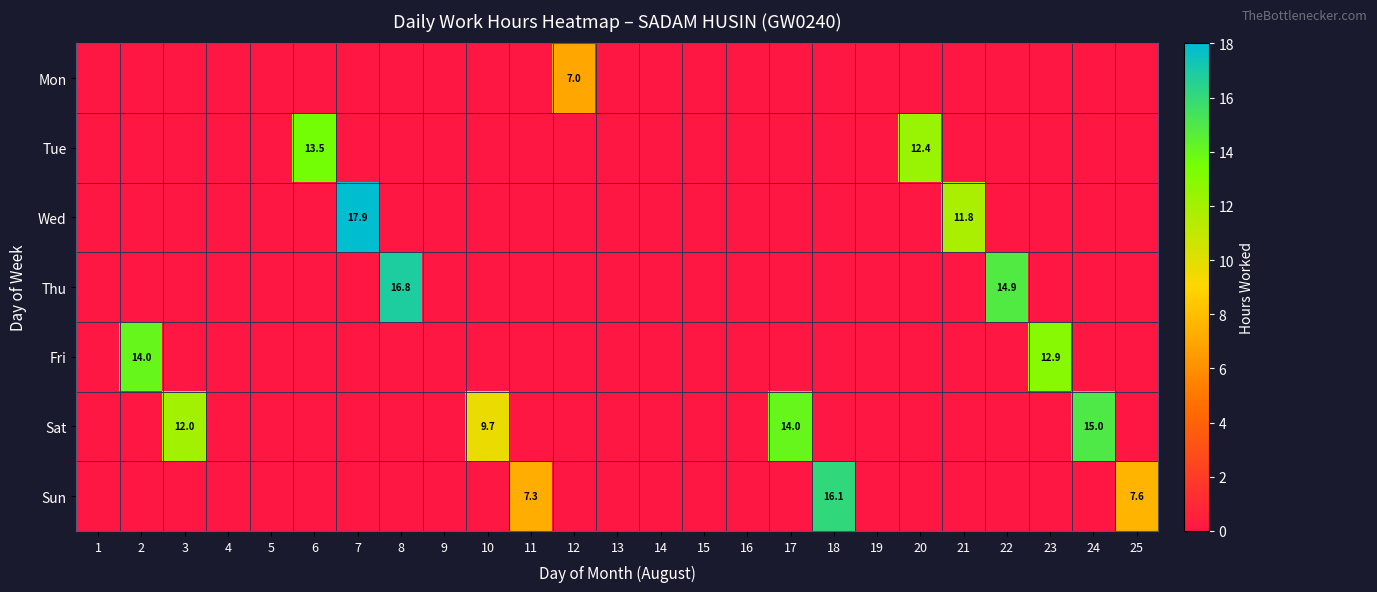

The Tue series shows 13.5 at 6. True or false?

True